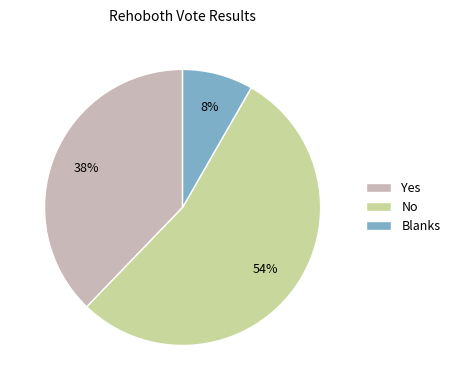

Do Yes and No together represent more than half of the pie?

Yes